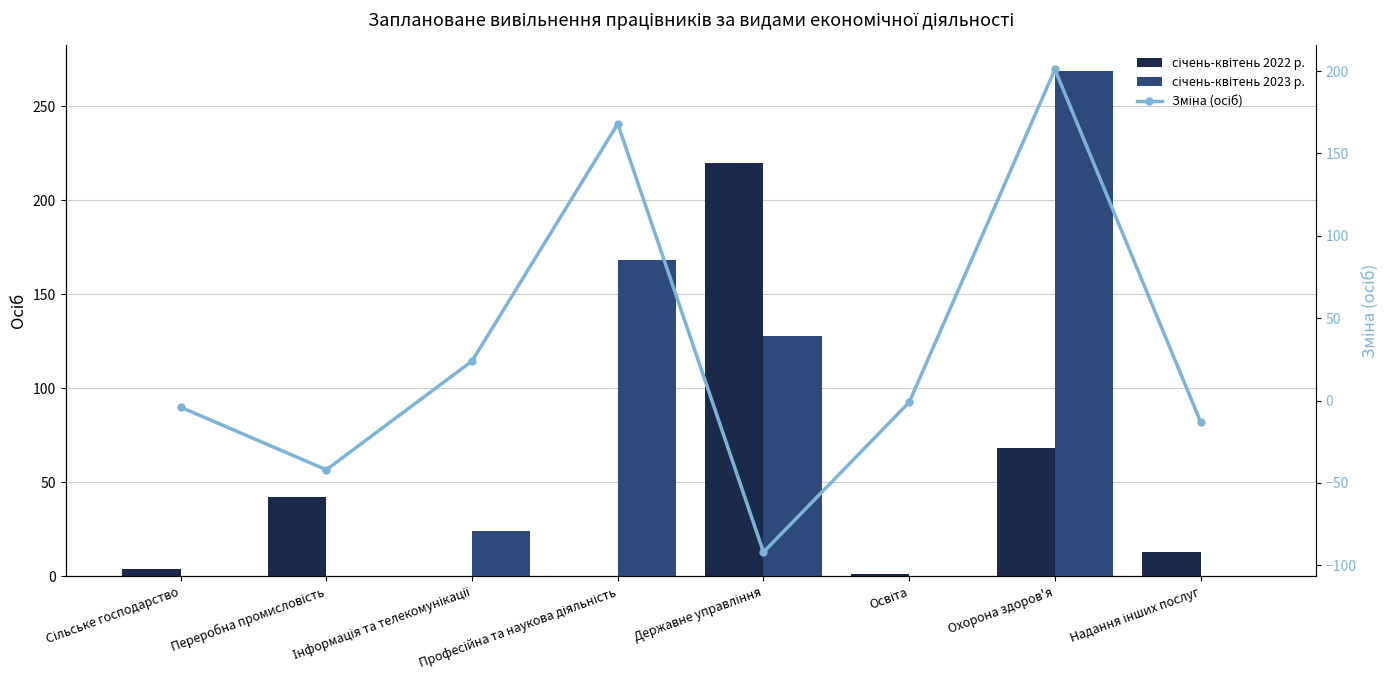

What position from the right is Професійна та наукова діяльність?

5